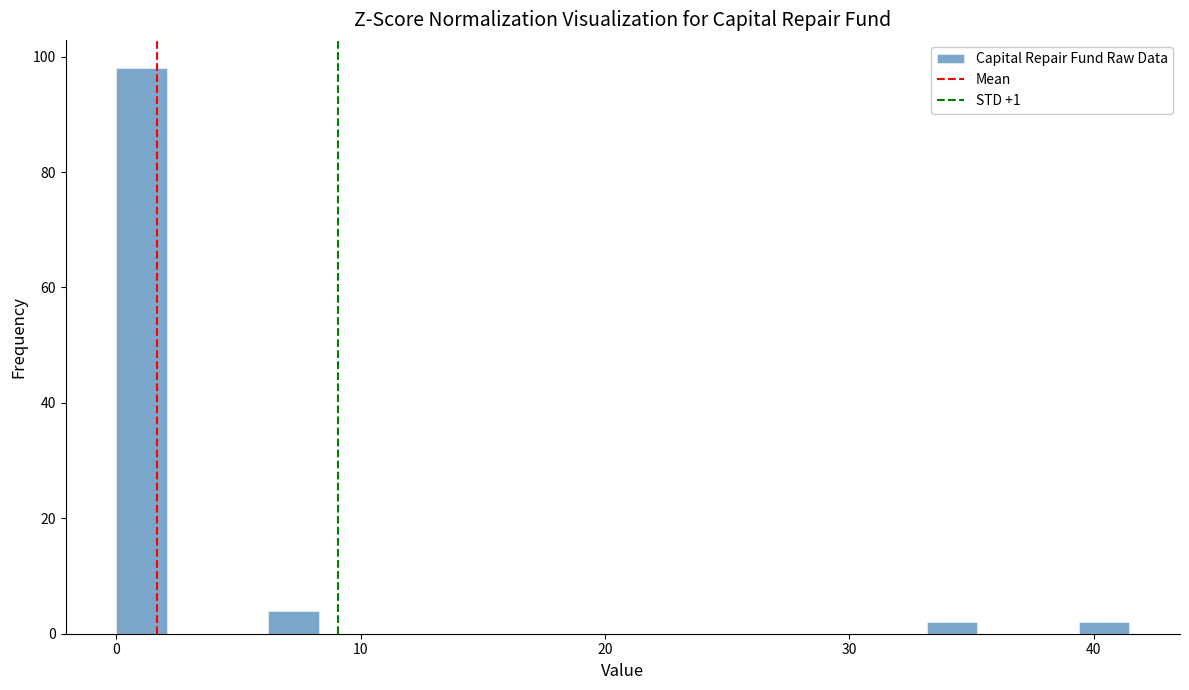

Read against the x-axis, roughly where is the centre of the tallest bar?

1